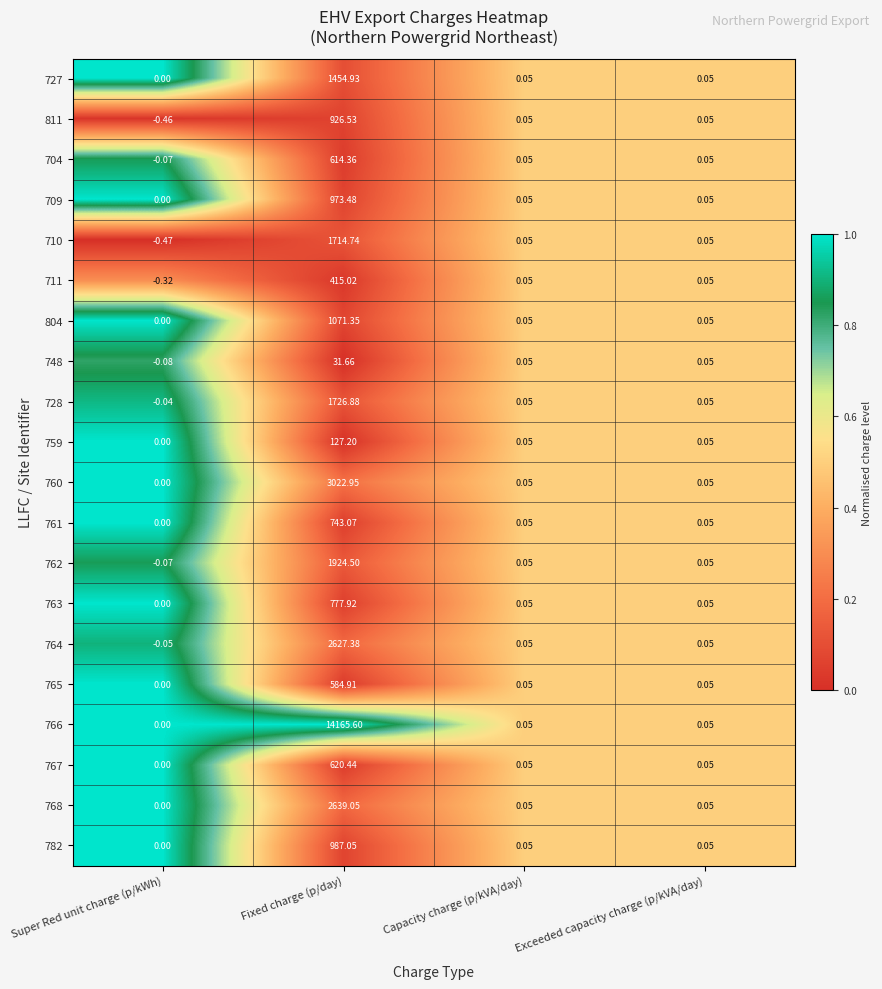

At which label does 728 first exceed 0?

Fixed charge (p/day)